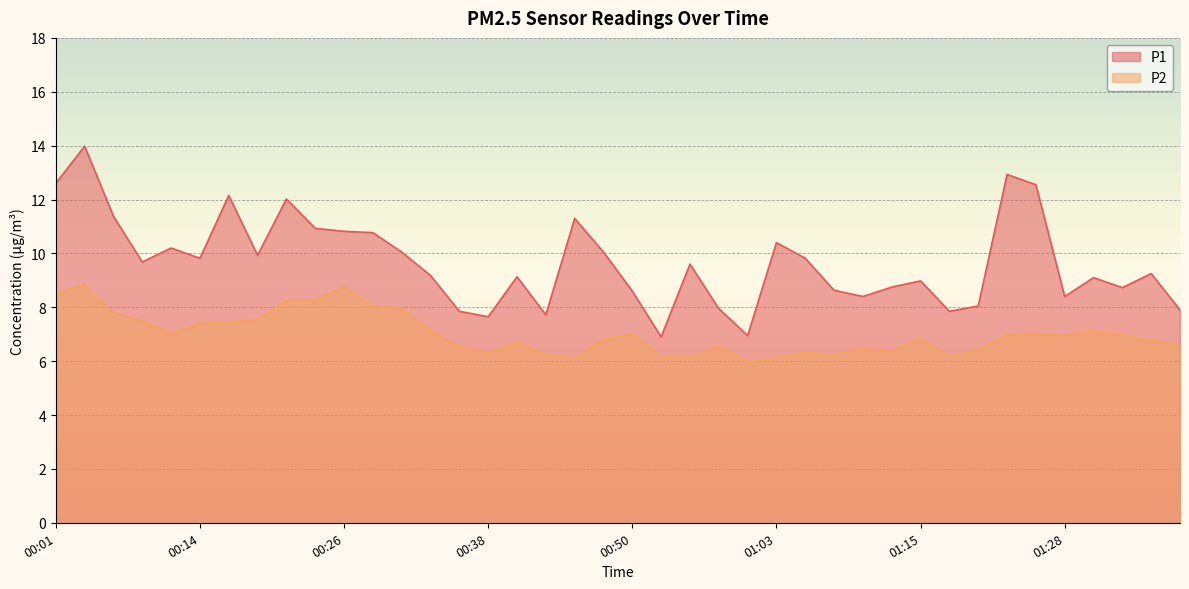

How many lines are shown in the chart?

2